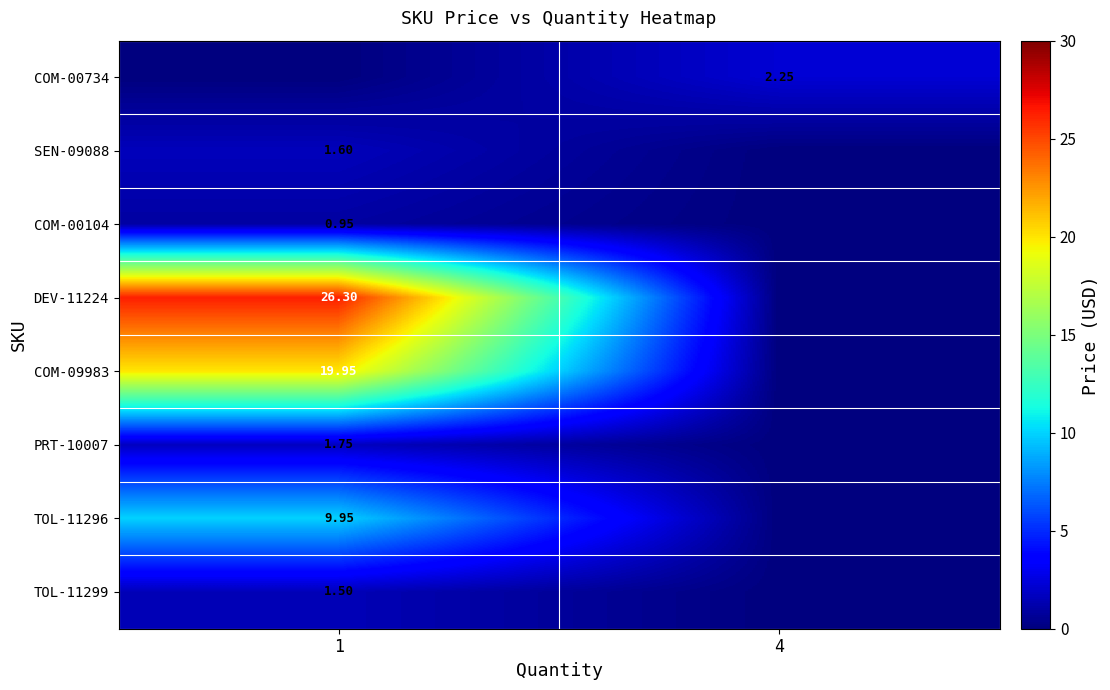

At which label does row_5 first exceed 1?

1